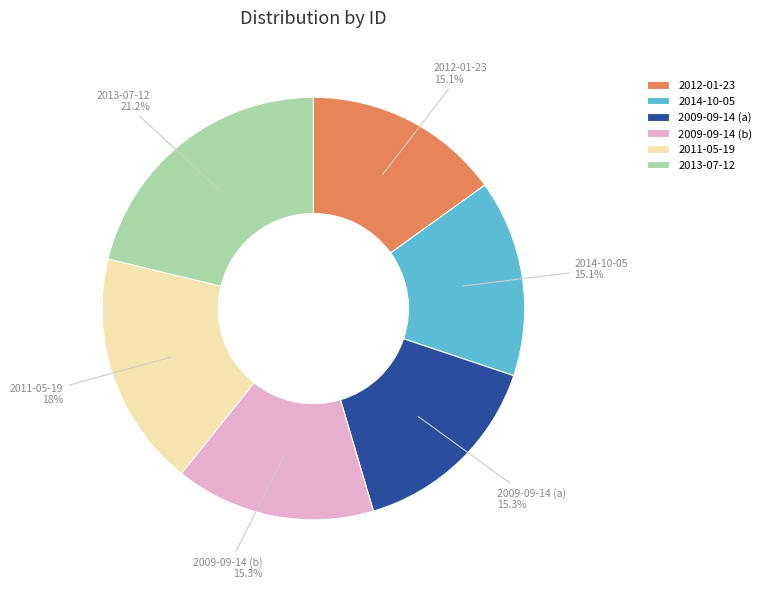

Combined, what portion of the pie is 2011-05-19 and 2014-10-05?

33.1%